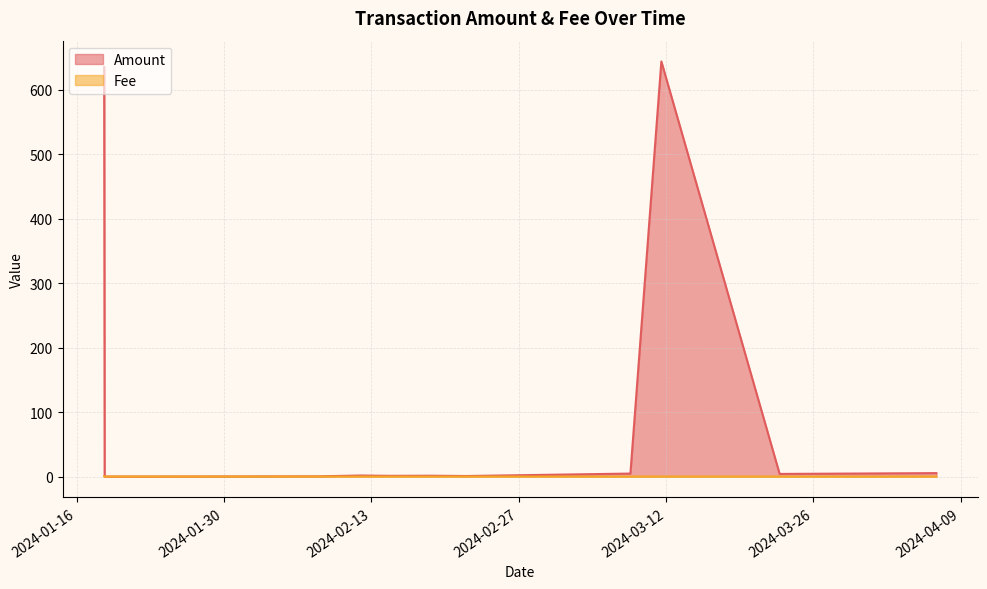

Which has a higher value, 2024-03-08 14:42:00 or 2024-02-14 20:03:00?

2024-03-08 14:42:00